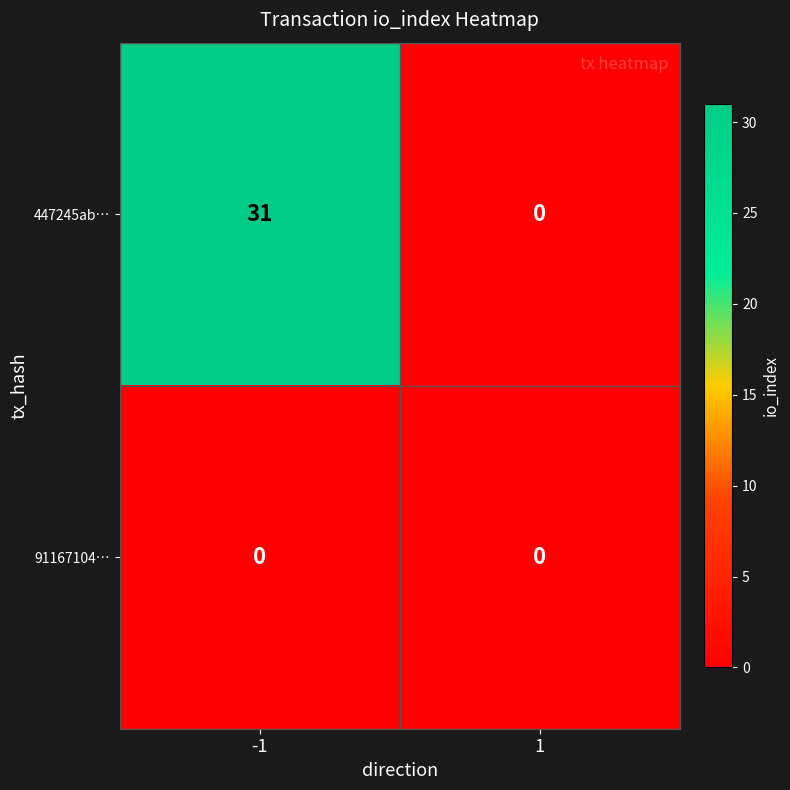

Reading left to right, what are all the values shown in this chart?

447245ab…: 31	0
91167104…: 0	0